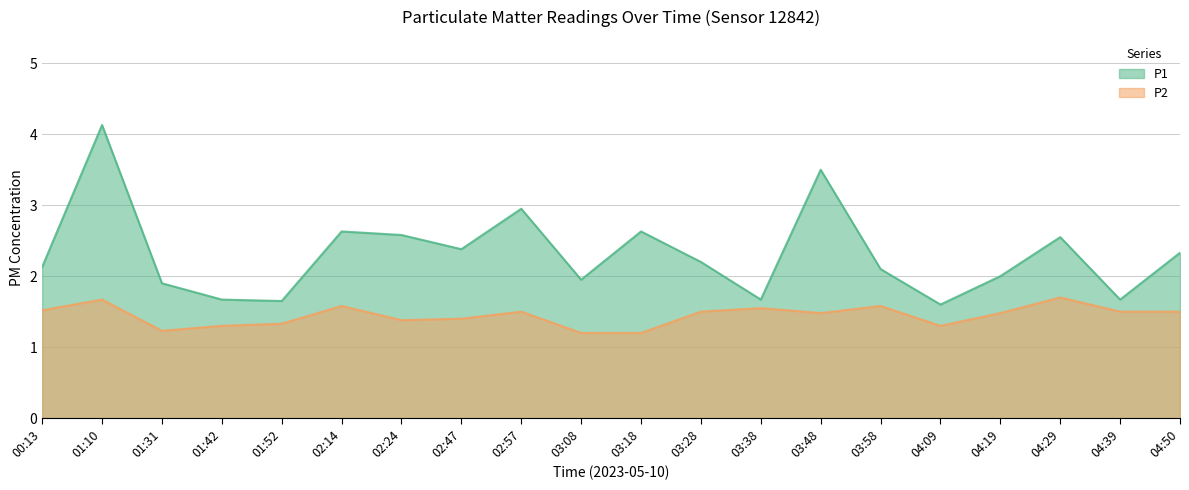

At which label is P2 closest to 1?

03:08